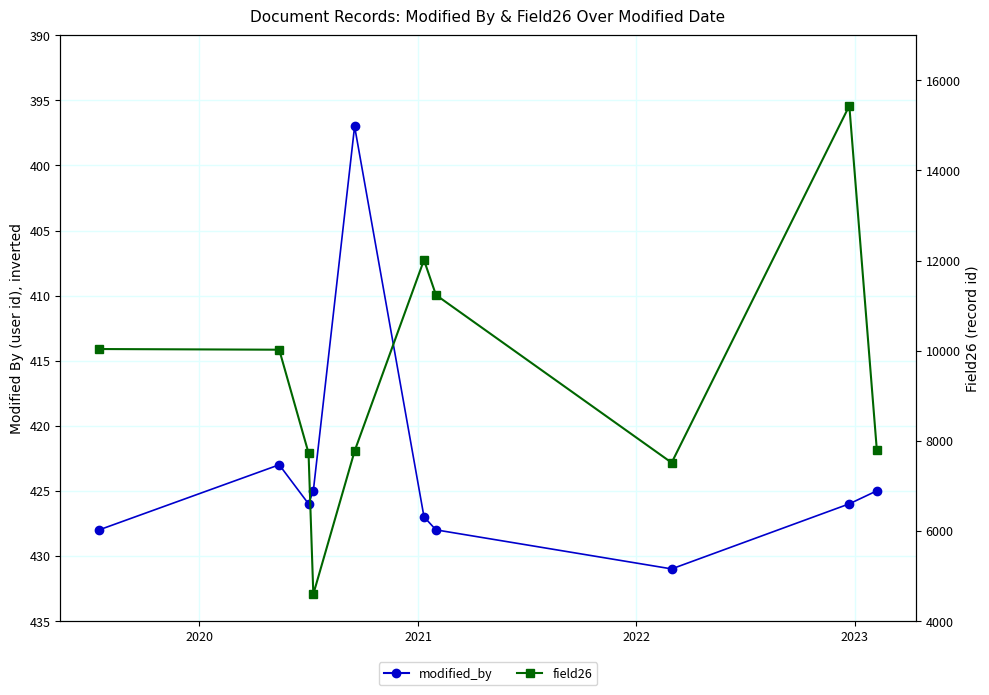

What is the difference between the maximum and second lowest values in the field26 series?

7923